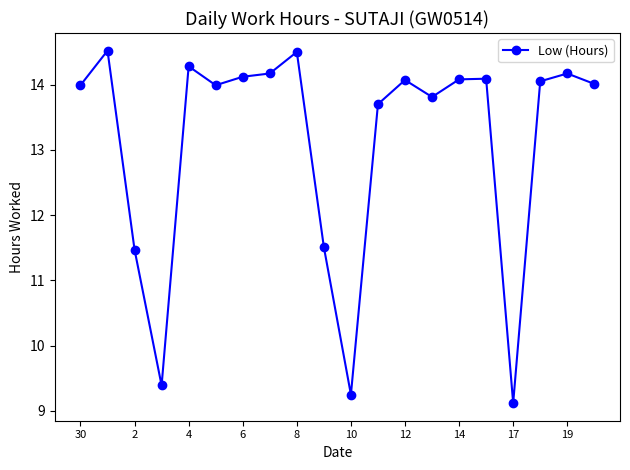

What is the average value?

13.1